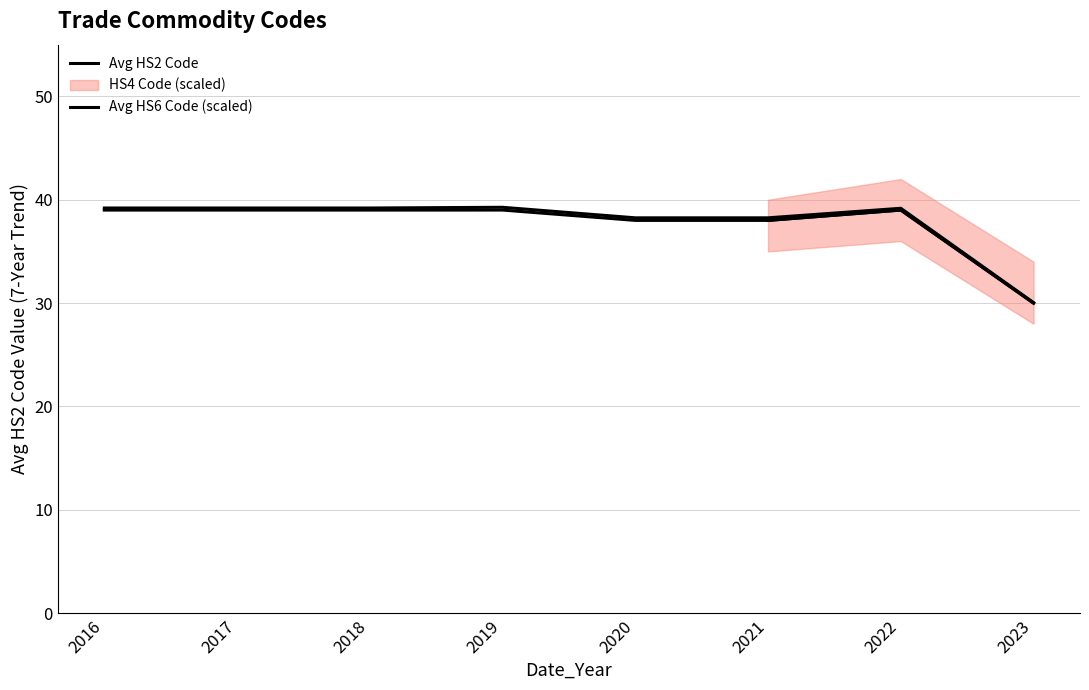

Which has a higher value, 2018 or 2016?

2018